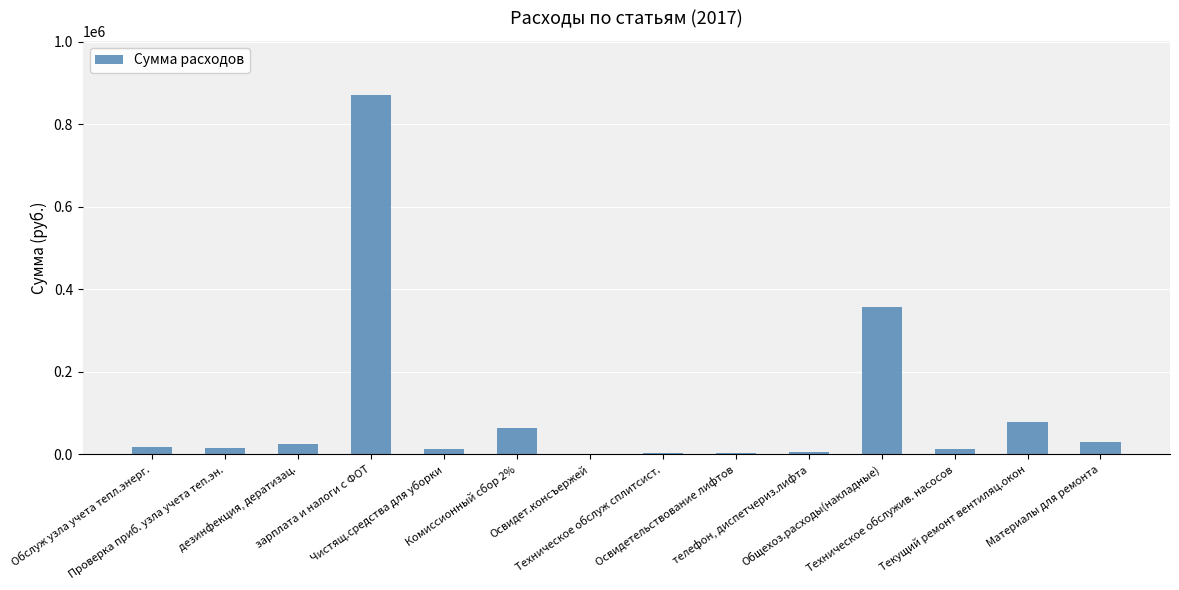

What is the greatest value displayed?

871155